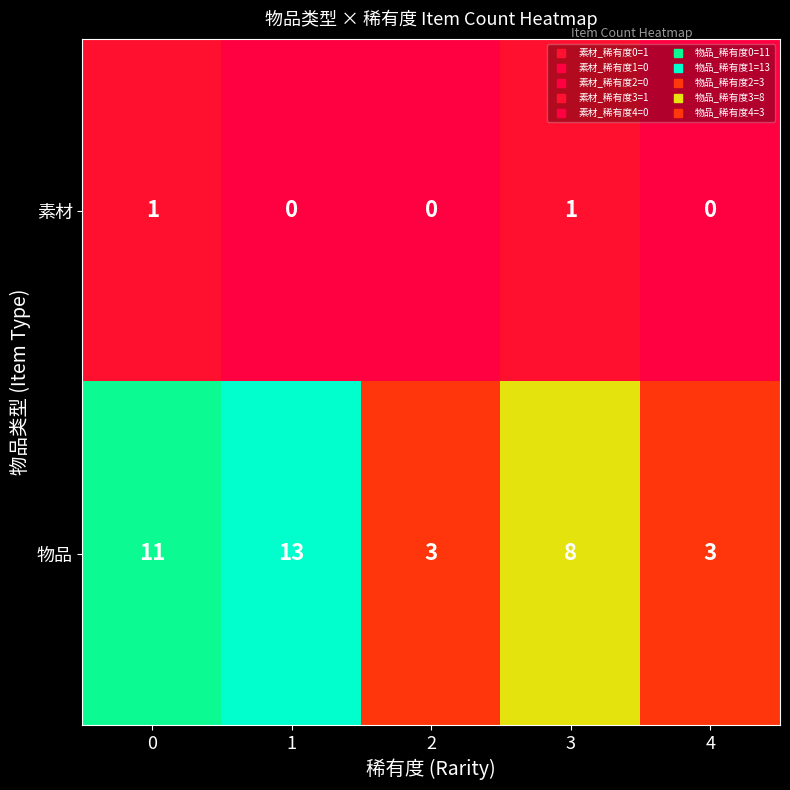

What is the sum of all 物品 values?

38